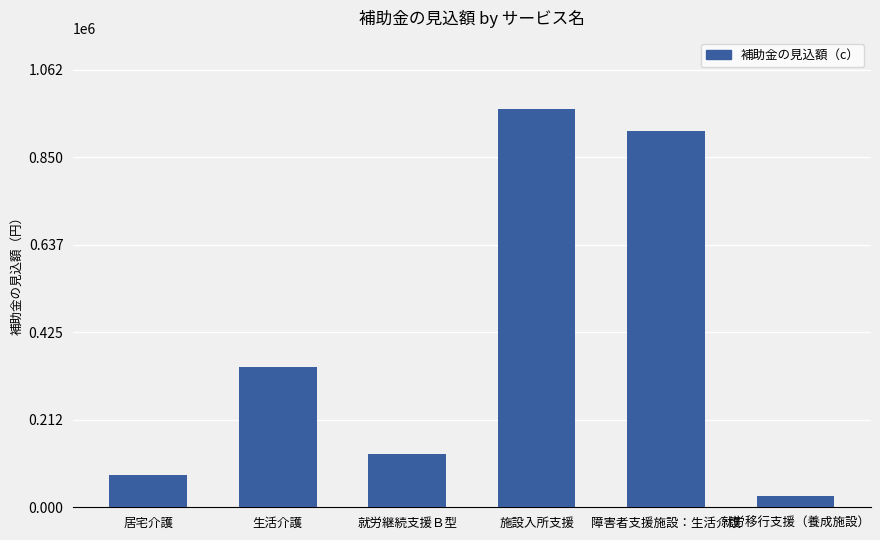

Read the value at 障害者支援施設：生活介護.

914400